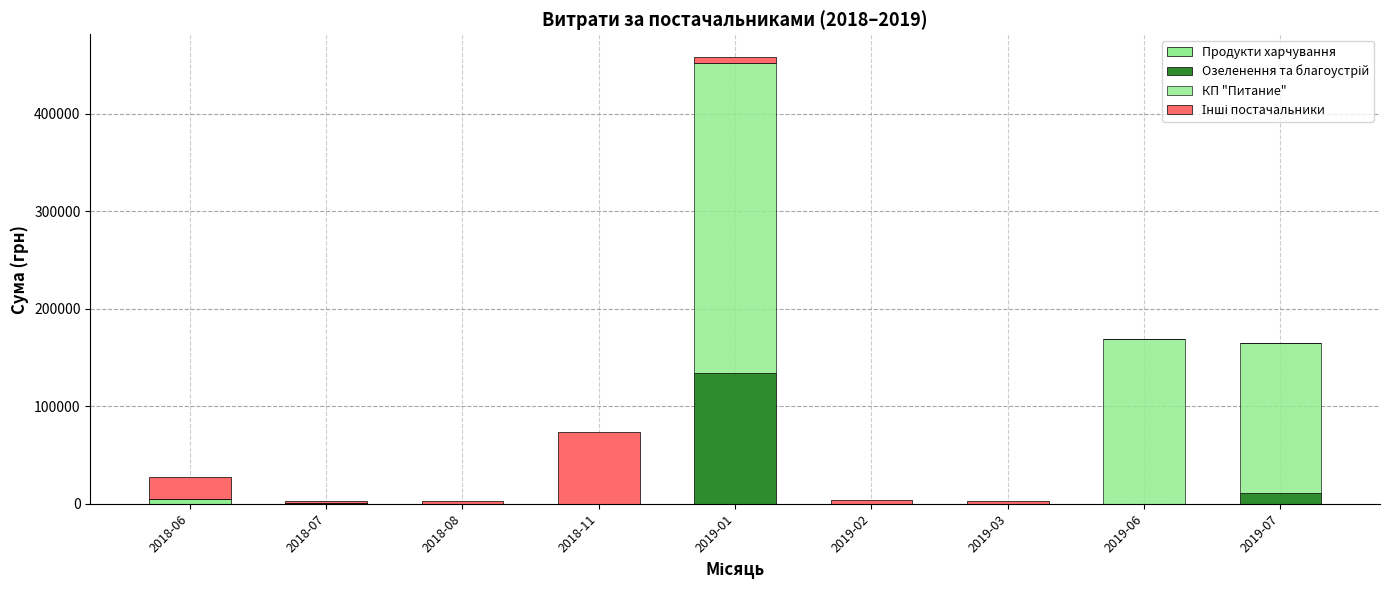

The КП "Питание" series shows 0.0 at 2018-06. True or false?

True